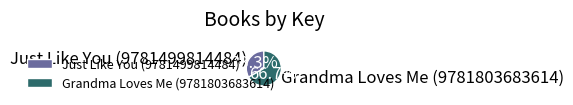

The Just Like You (9781499814484) slice represents 33% of the pie. True or false?

True